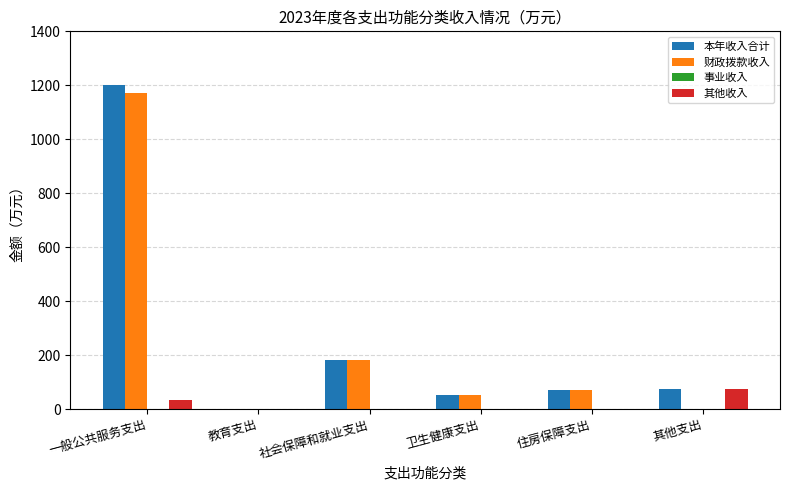

What is the total value across all series at 社会保障和就业支出?

366.5